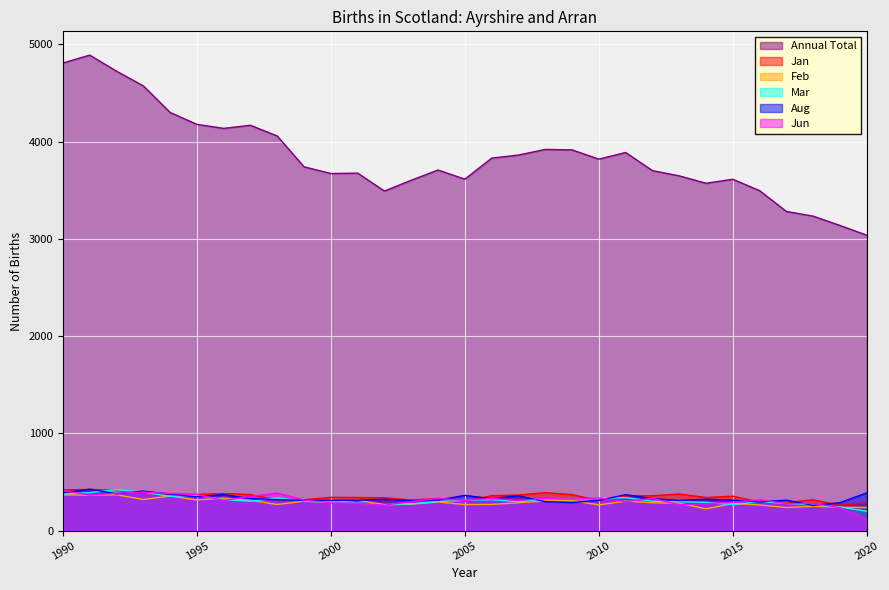

Where does the Jan series first go above 355?

1990